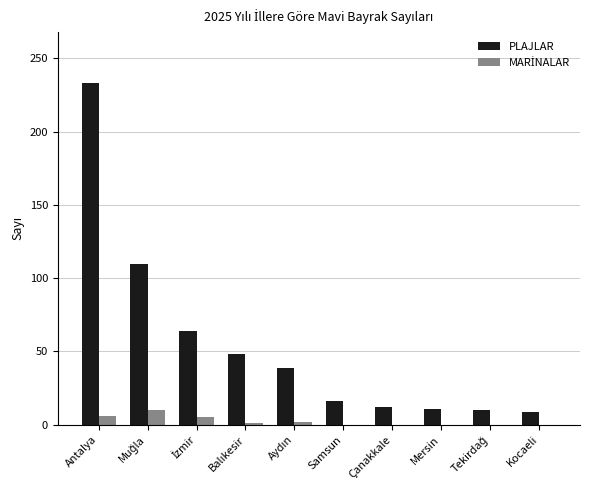

True or false: PLAJLAR has a value of 12 at Çanakkale.

True